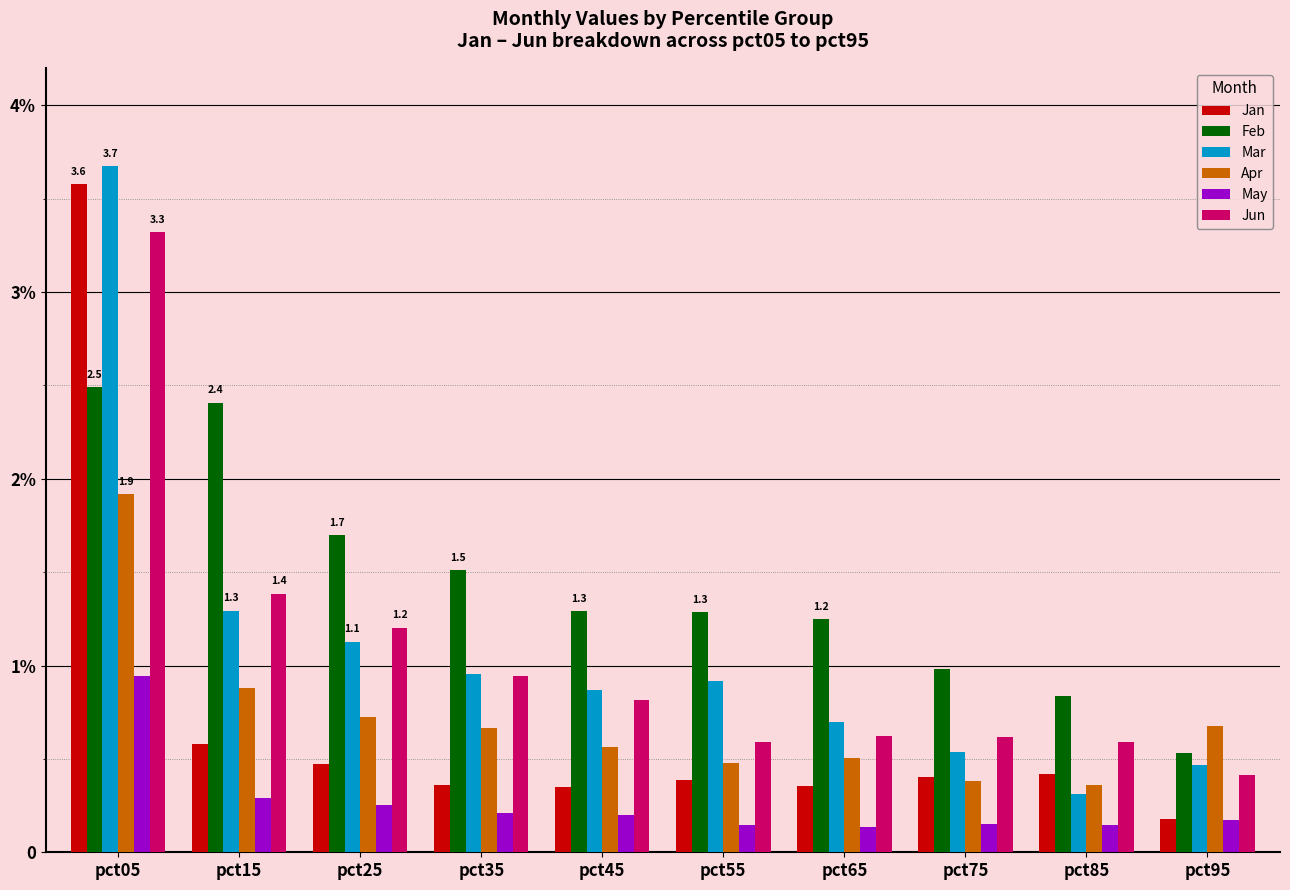

What are all the series names shown in the legend?

Jan, Feb, Mar, Apr, May, Jun